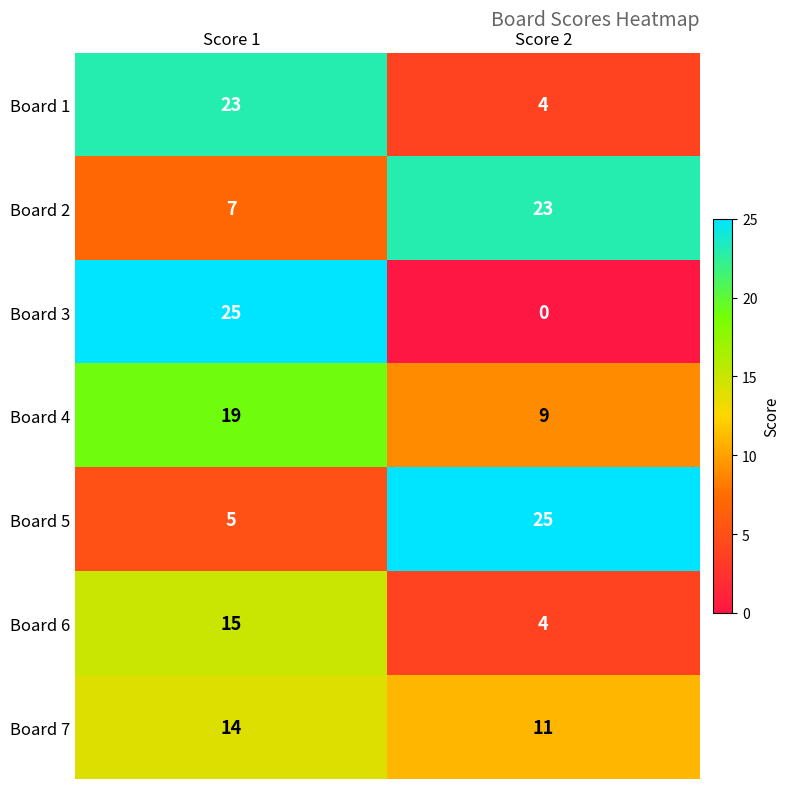

What is the difference between the highest and lowest values at Score 1?

20